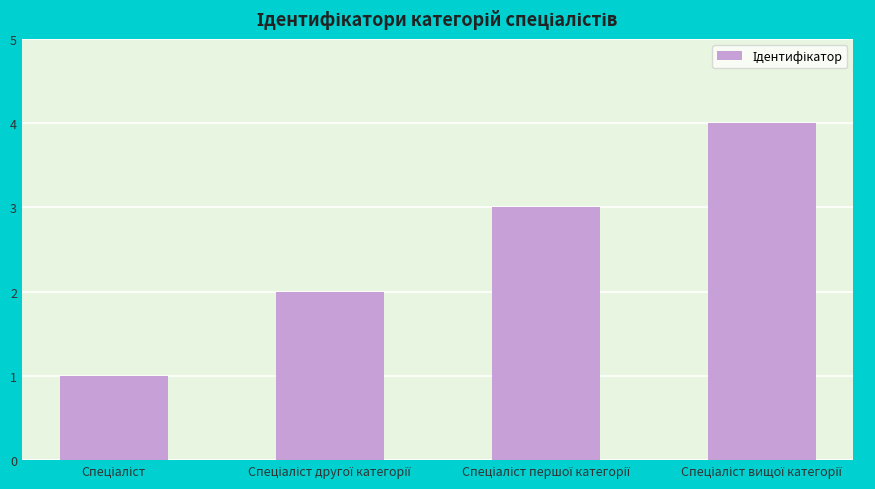

What is the sum of all values?

10